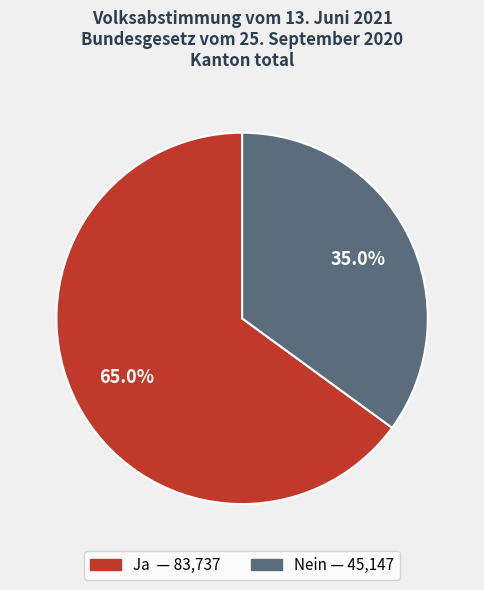

To the nearest percent, what percentage of the pie is Nein?

35%